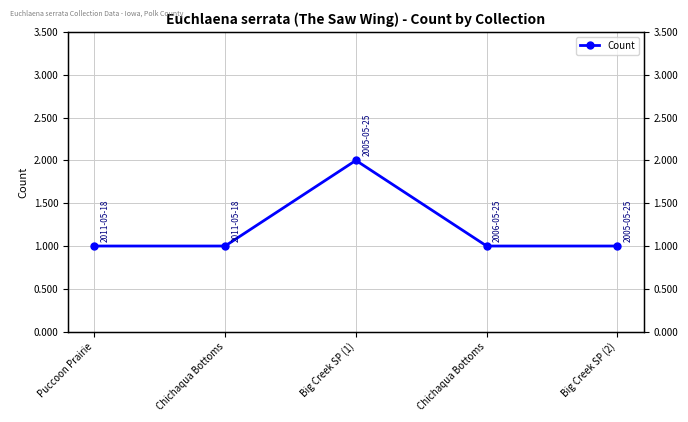

At which category does the chart reach its peak across all series?

Big Creek SP (1)